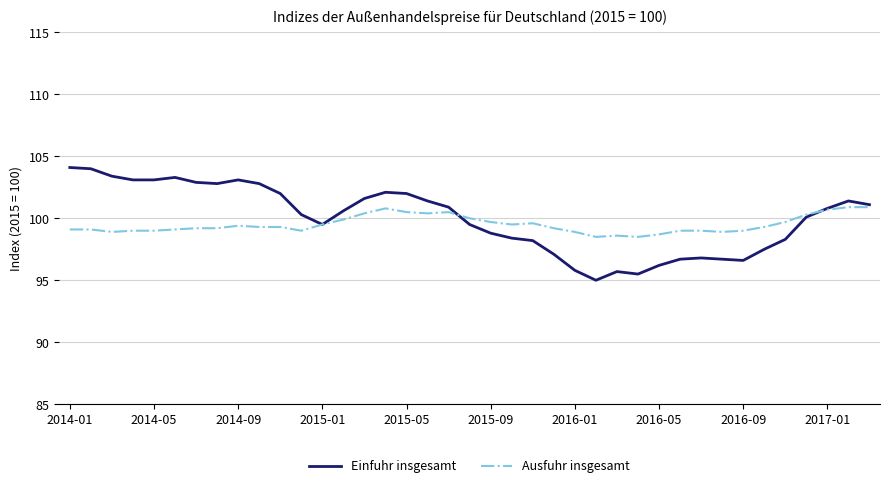

What is the maximum value for Ausfuhr insgesamt?

100.9